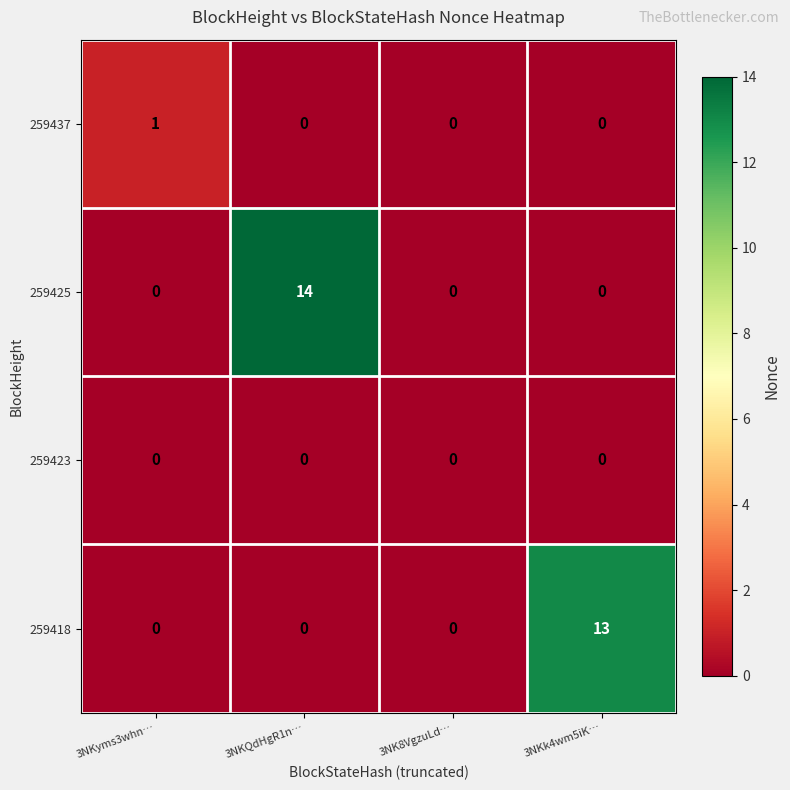

Which series has the widest spread of values?

259425